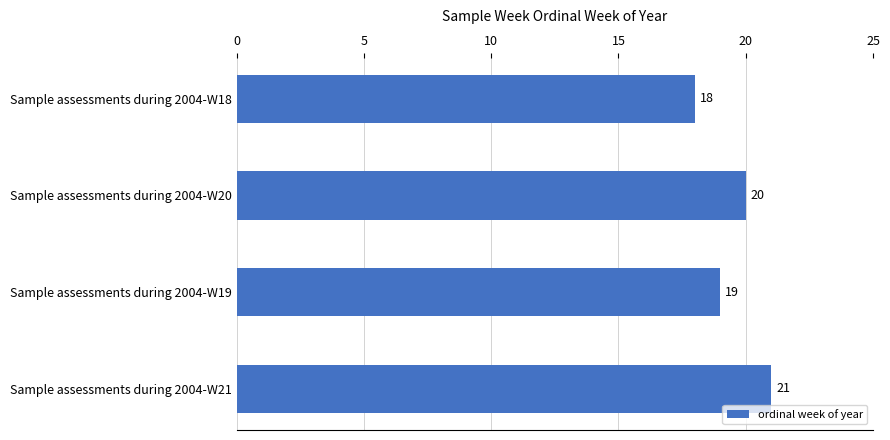

Which label corresponds to the largest value in the chart?

Sample assessments during 2004-W21